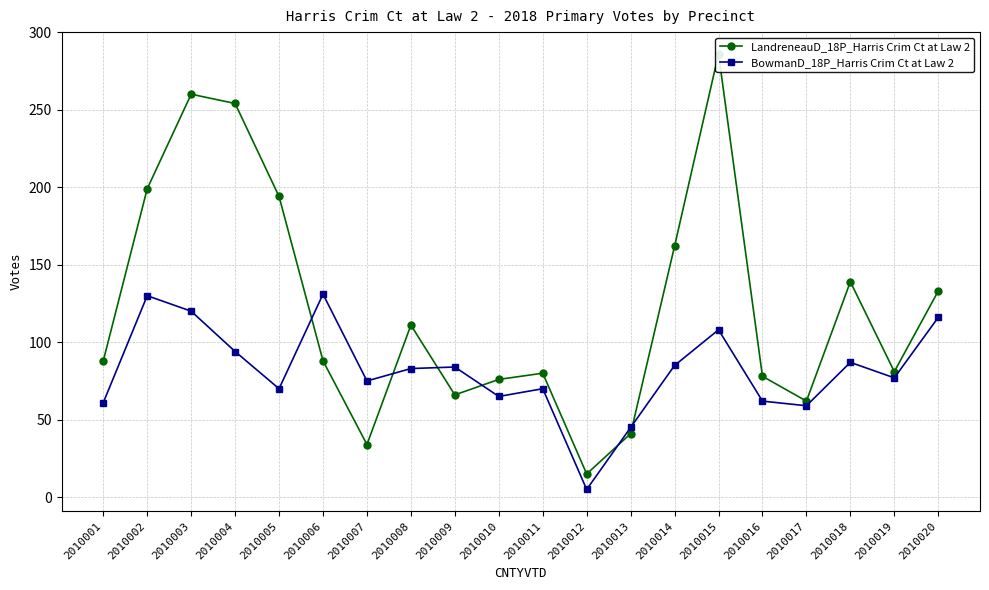

Where does the LandreneauD_18P_Harris Crim Ct at Law 2 series first go above 88?

2010002